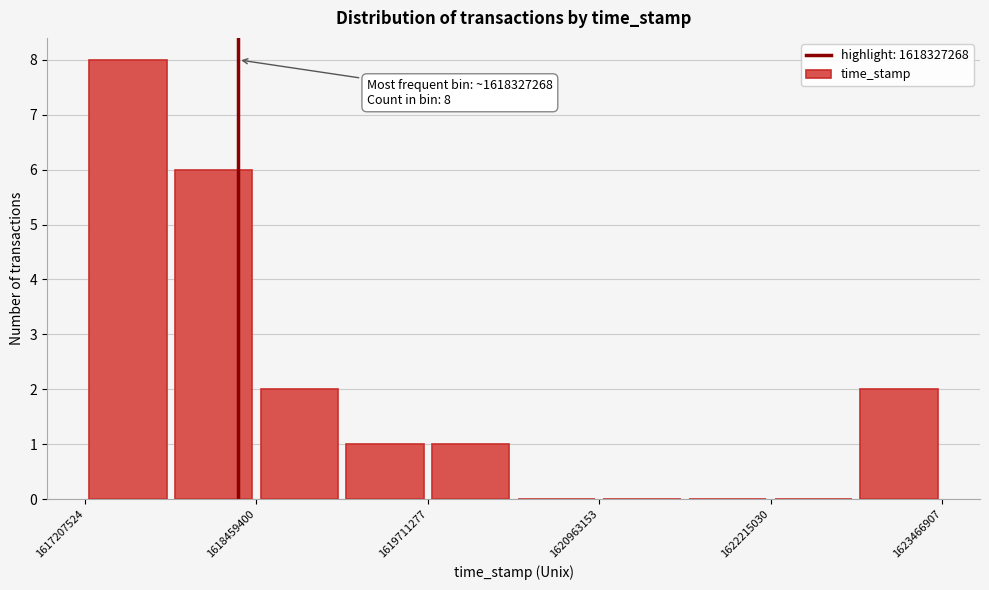

Around what value on the x-axis is the tallest bar? Give the approximate position of its centre, as read against the axis.

1617600000